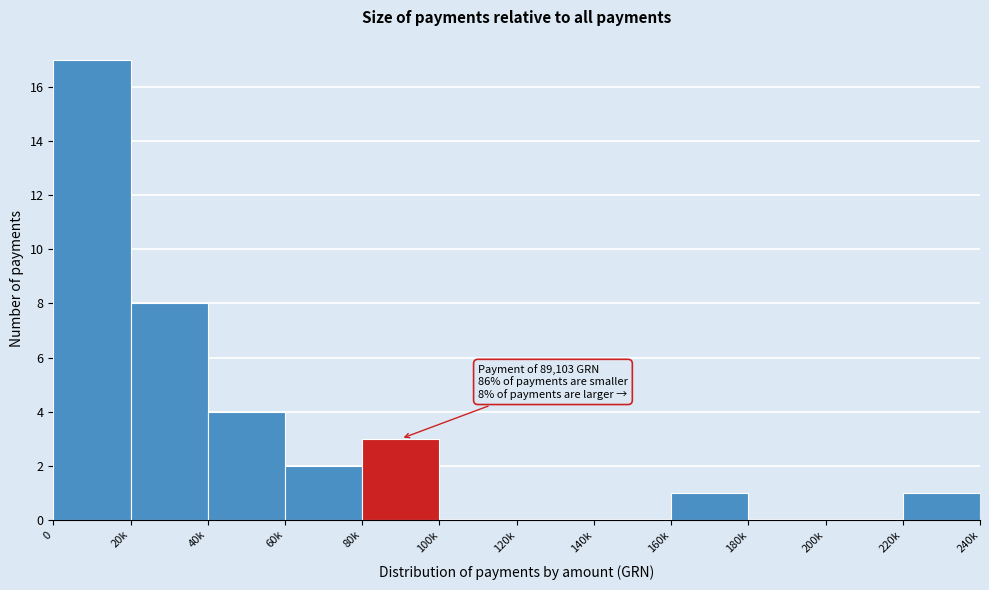

Reading left to right, transcribe all the data shown in this chart.

0=17	20k=8	40k=4	60k=2	80k=3	100k=0	120k=0	140k=0	160k=1	180k=0	200k=0	220k=1